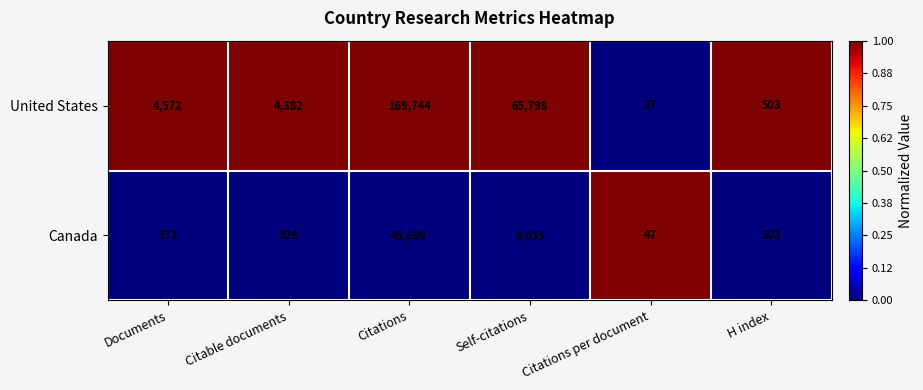

At which label is Canada closest to 22868?

Self-citations